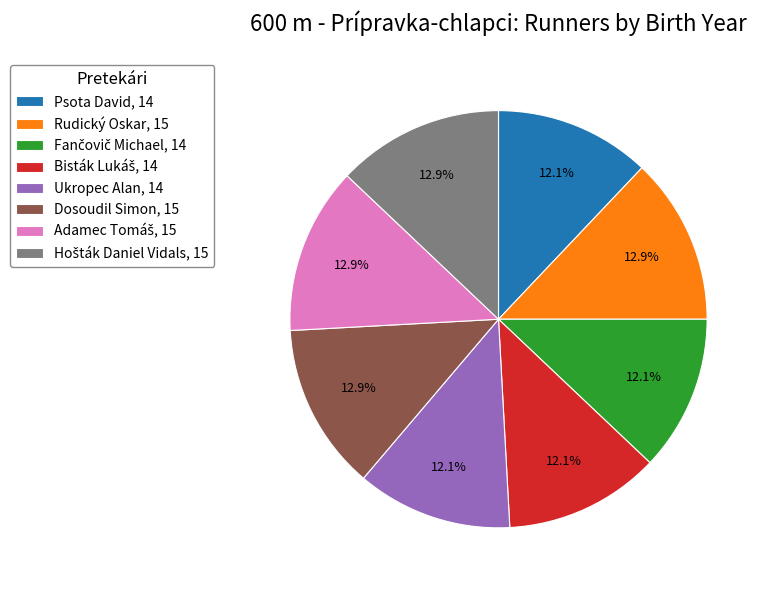

How many slices are in this pie chart?

8